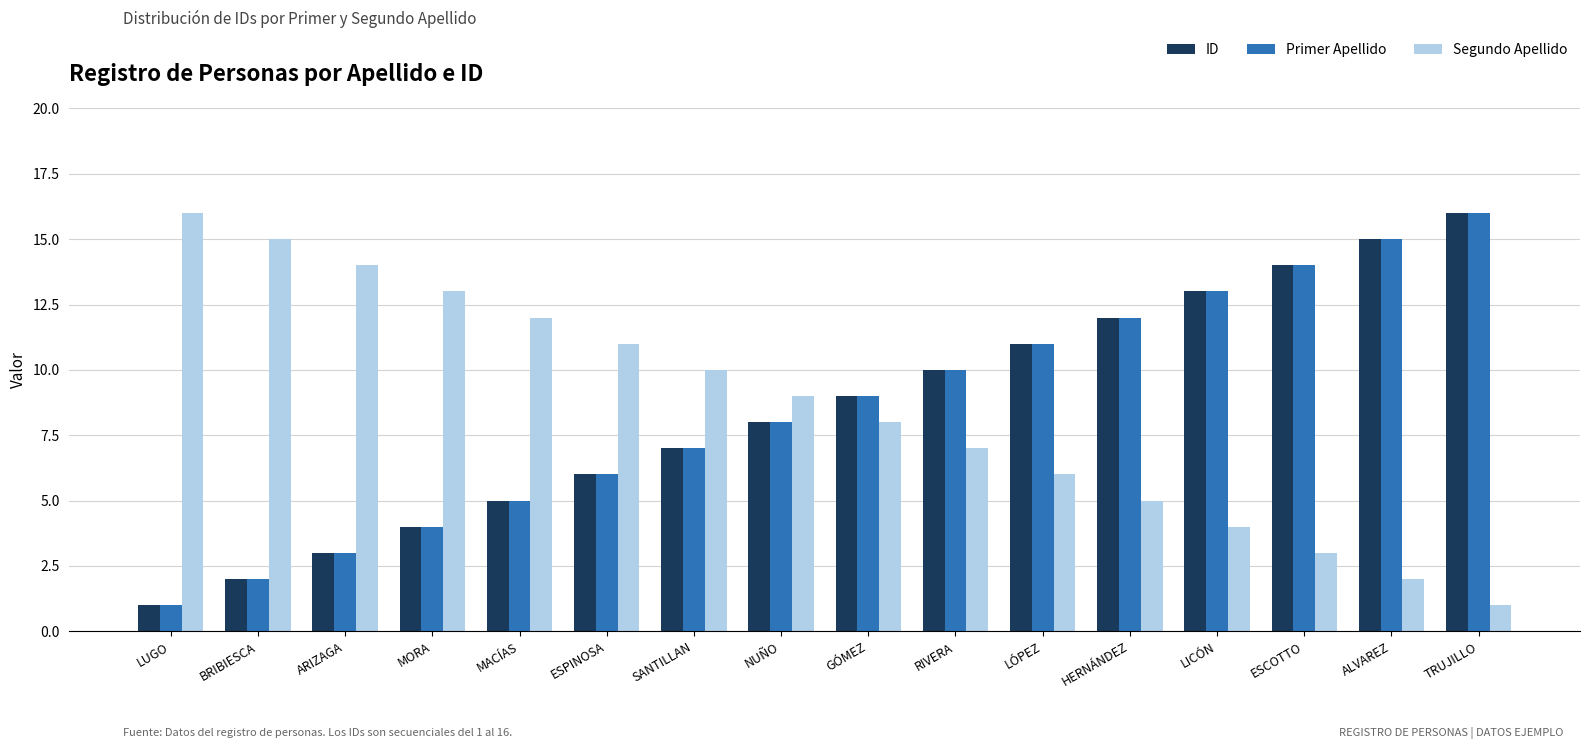

What is the lowest value of the ID series?

1